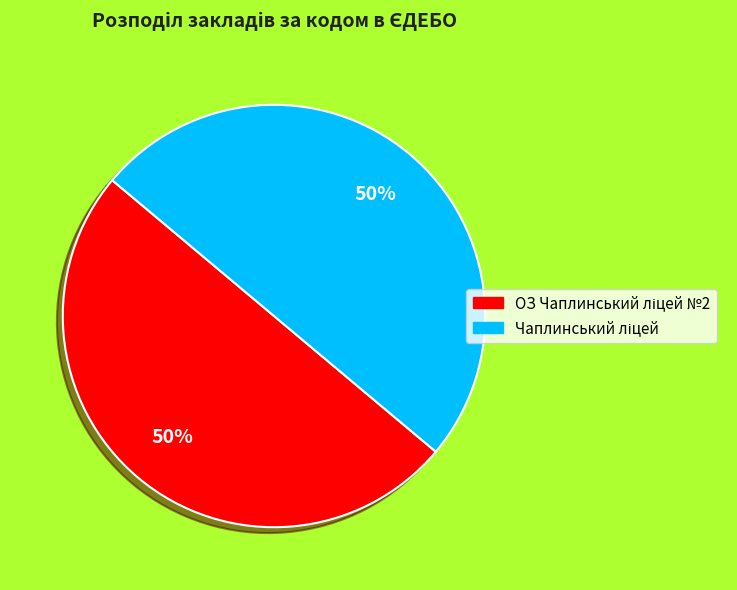

To the nearest percent, what is the average slice percentage?

50%